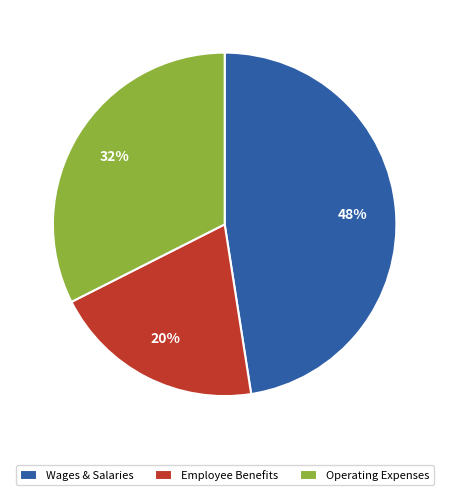

Which slice is the smallest?

Employee Benefits